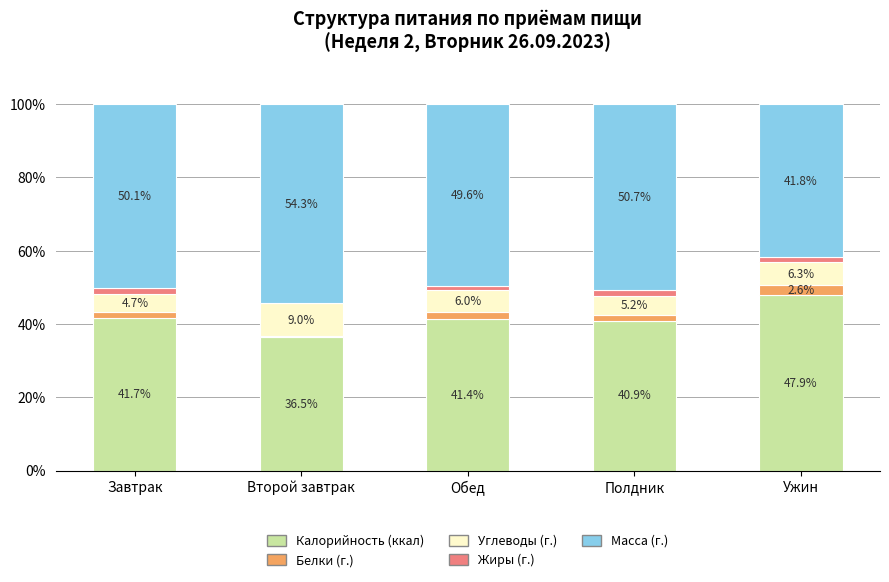

What is the total value across all series at Полдник?

100.0